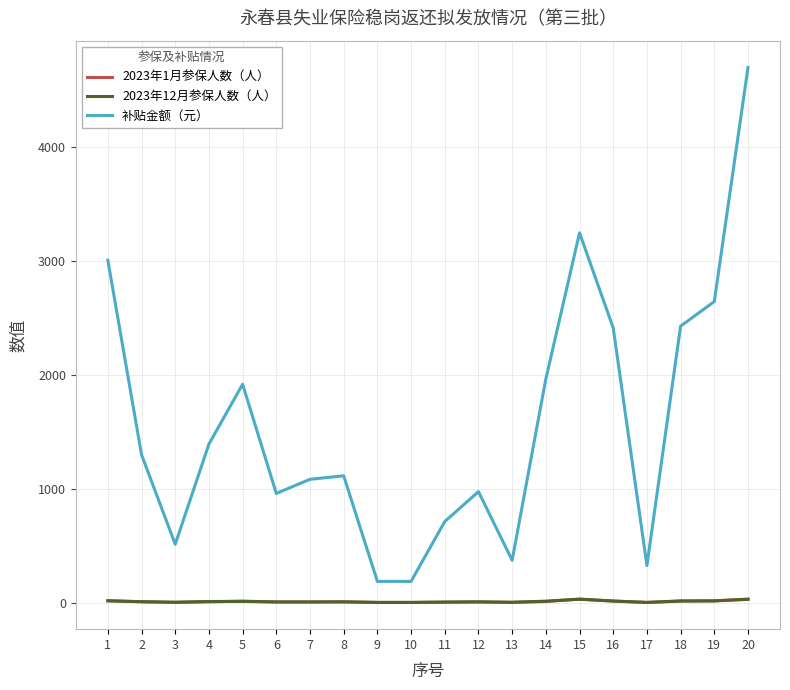

Is it true that 2023年12月参保人数（人） equals 1.0 at 17?

True